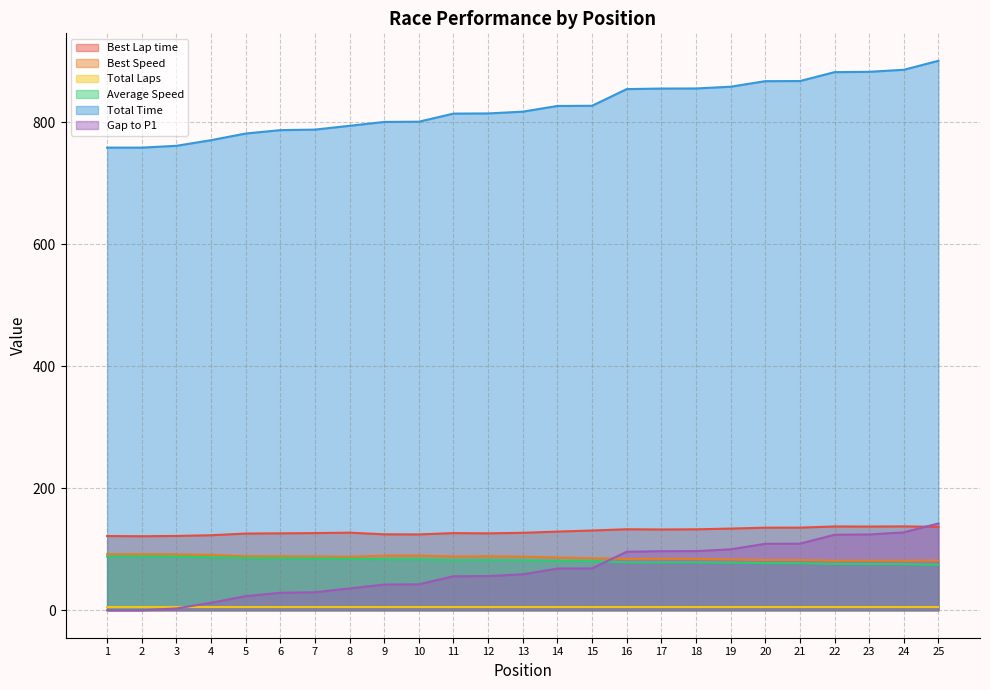

Read the Total Time value at 1.

758.4